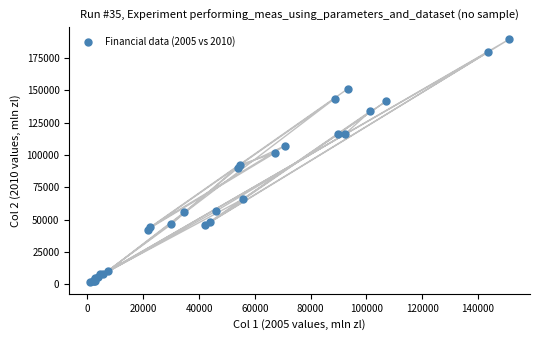

What Y value in the scatter plot is closest to 95691?

92462.2